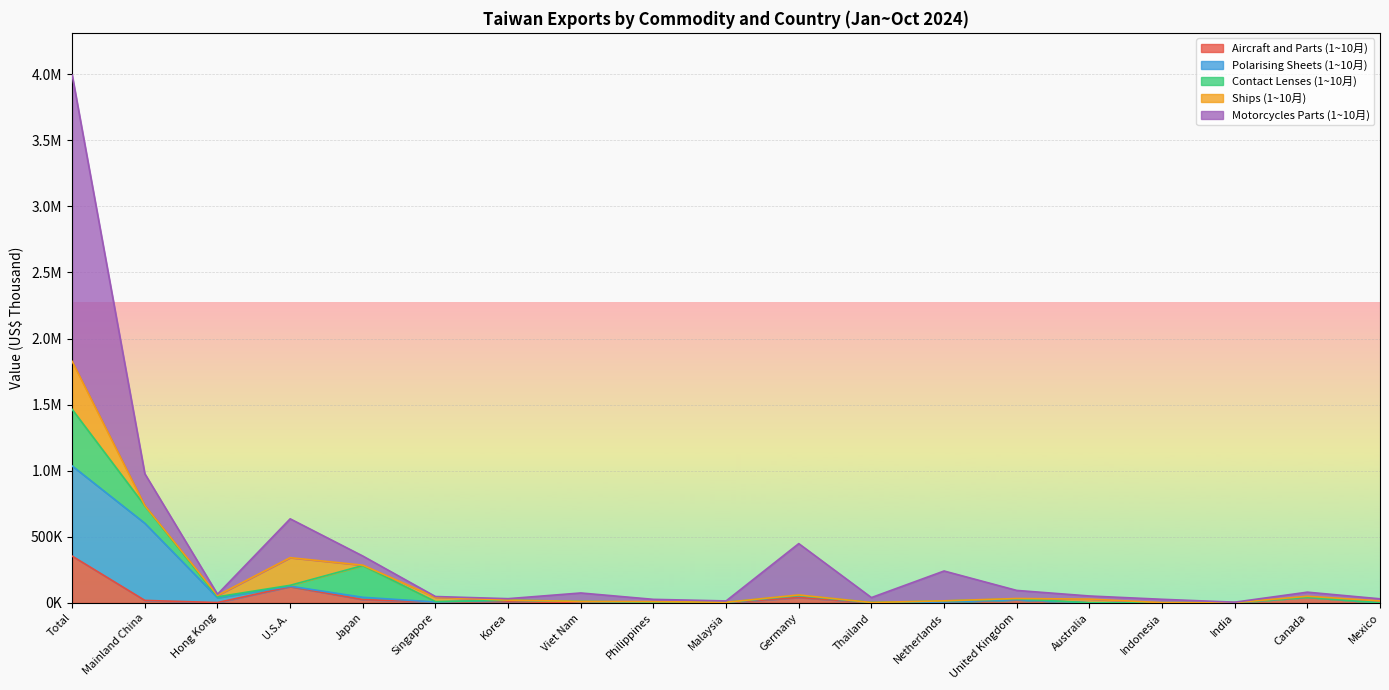

True or false: Ships (1~10月) has more than 2 points higher than both neighbors.

True